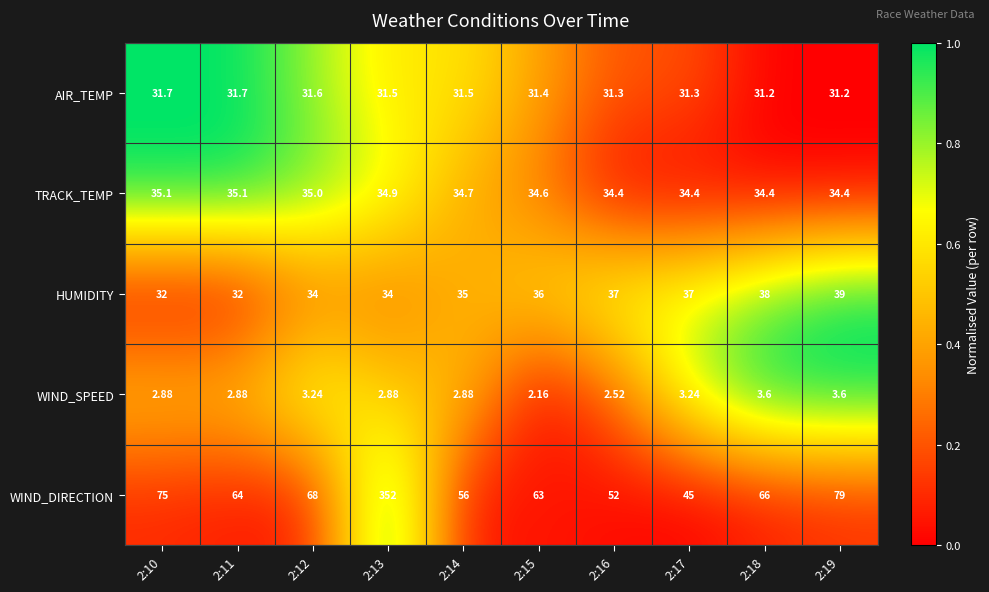

Which series changed the most between 2:13 and 2:19?

WIND_DIRECTION